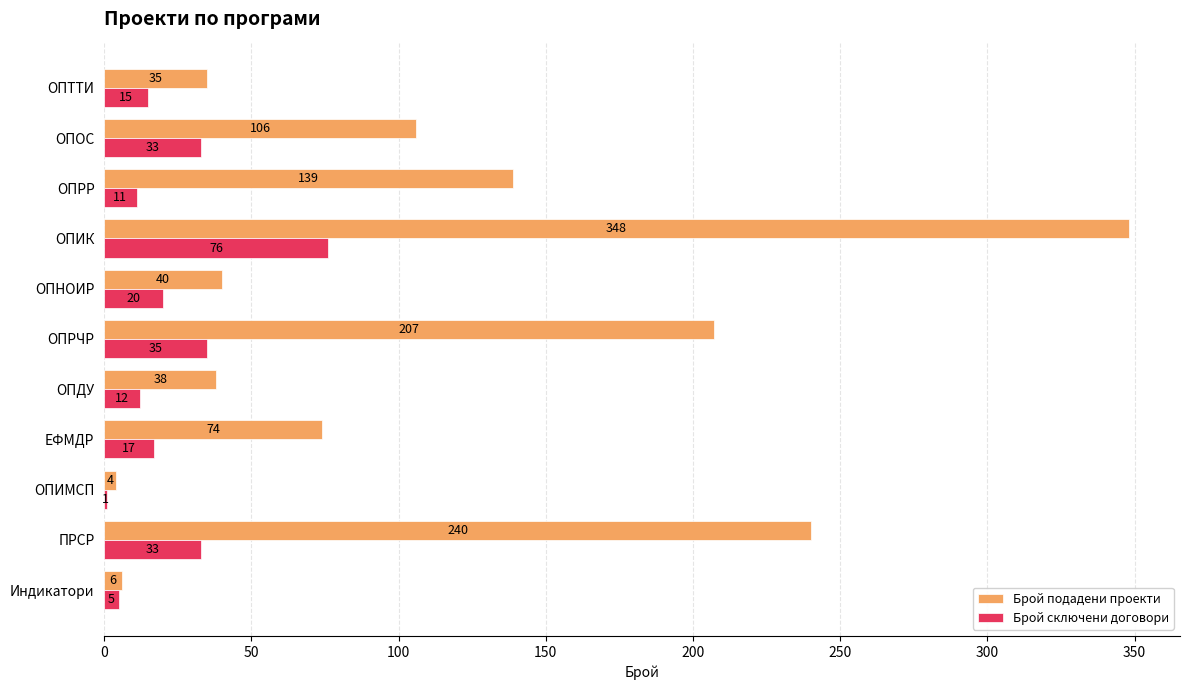

At which label is Брой сключени договори closest to 38?

ОПРЧР